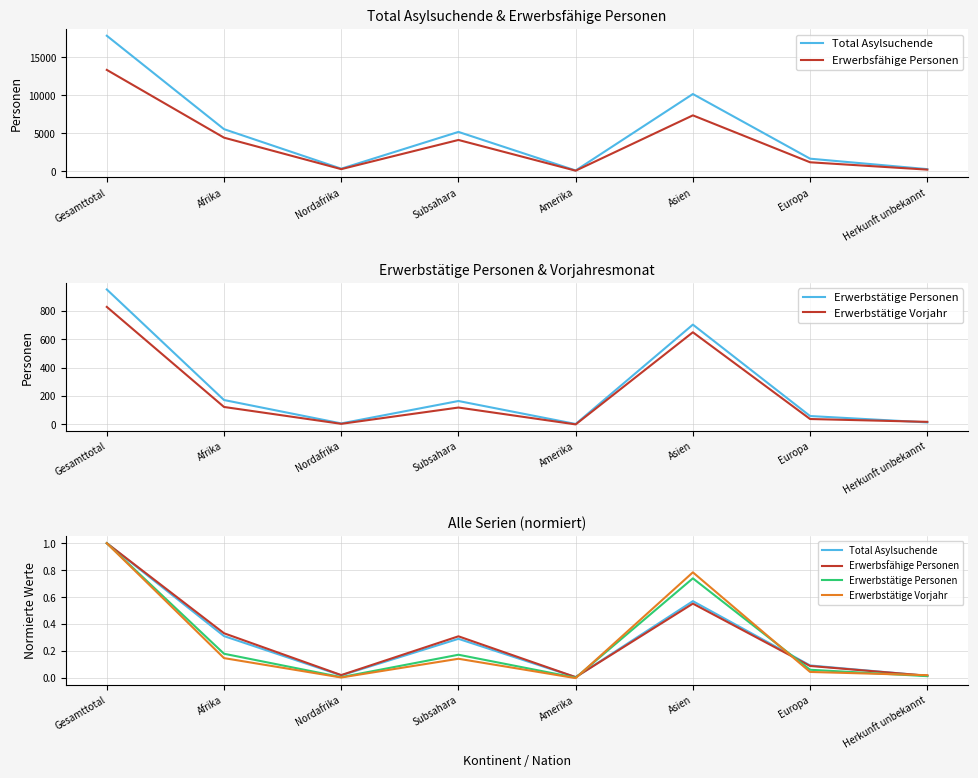

True or false: Erwerbstätige Vorjahr and Total Asylsuchende intersect in this chart.

True